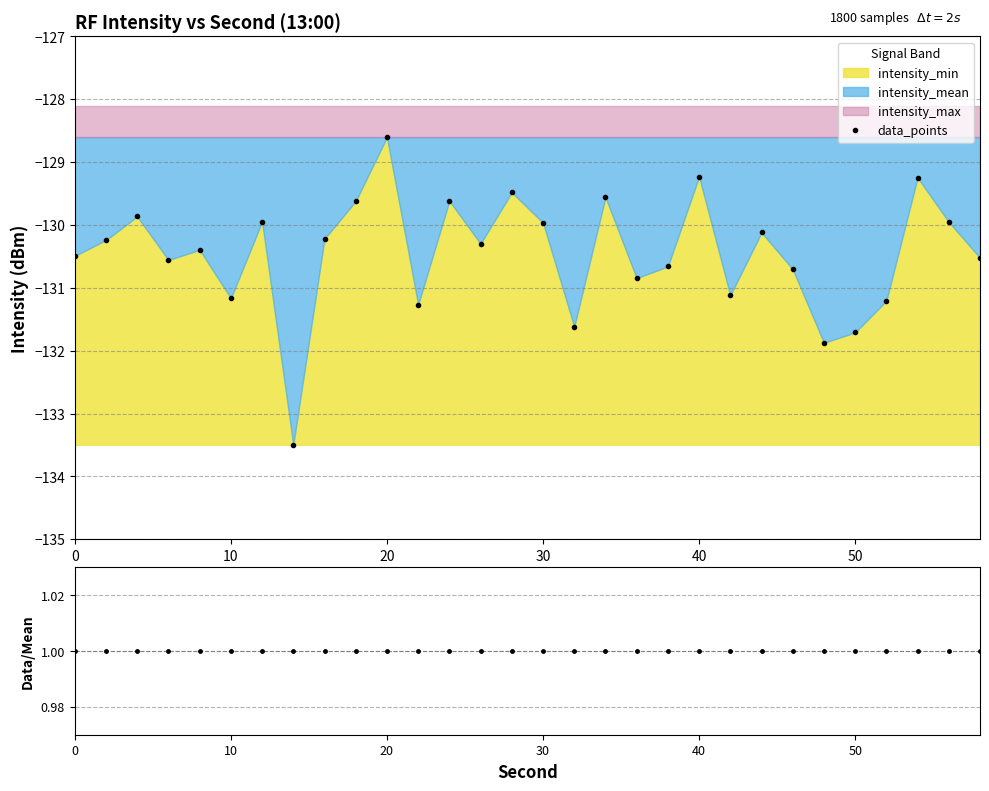

The data_points series shows -199.4 at 40. True or false?

False